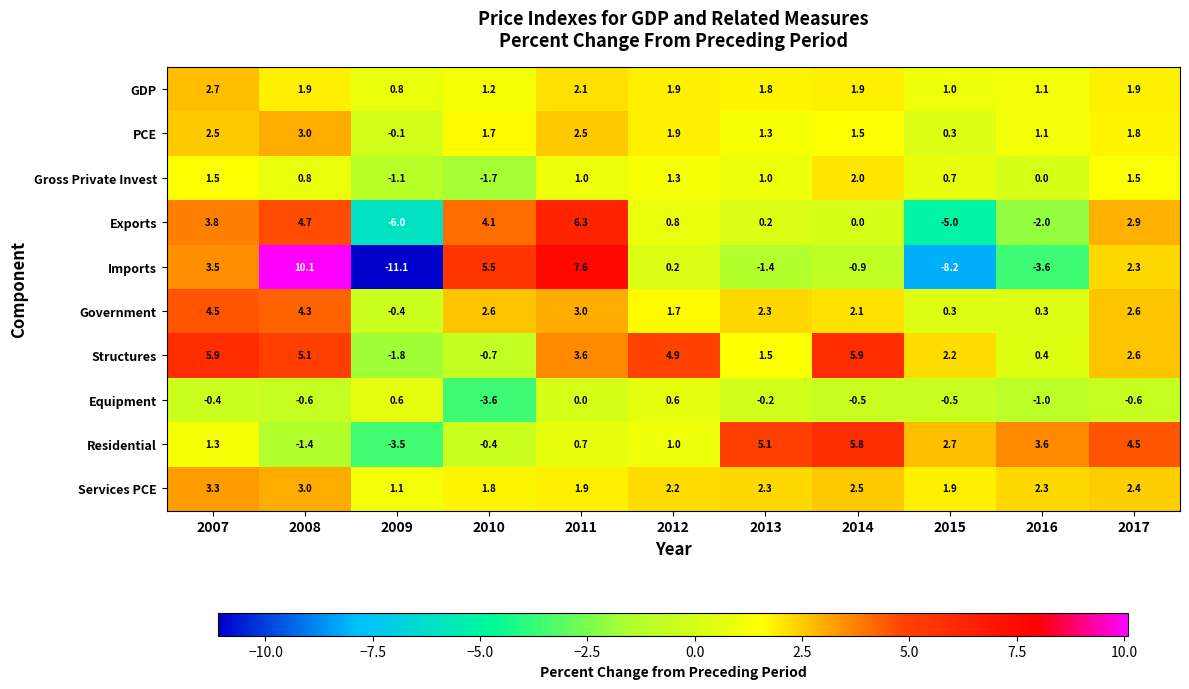

Is it true that Gross Private Invest equals 1.3 at 2012?

True